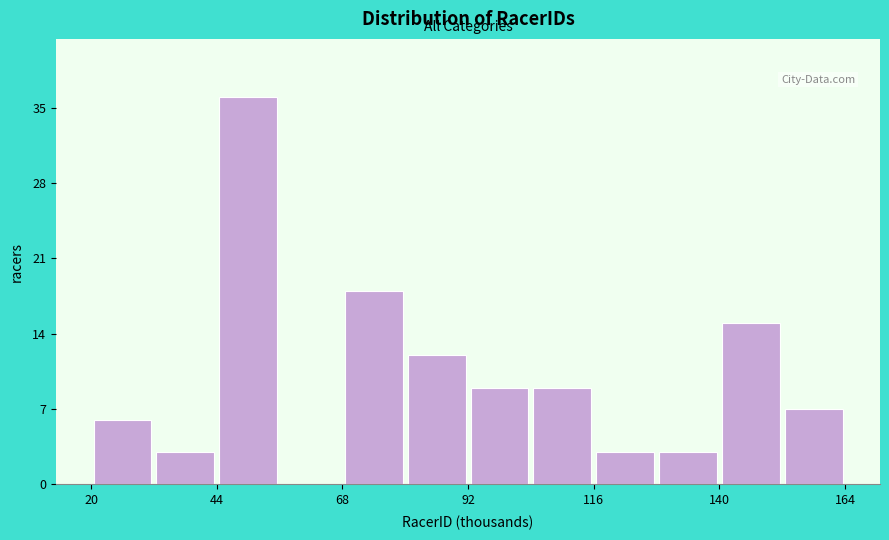

Around what value on the x-axis is the tallest bar? Give the approximate position of its centre, as read against the axis.

50